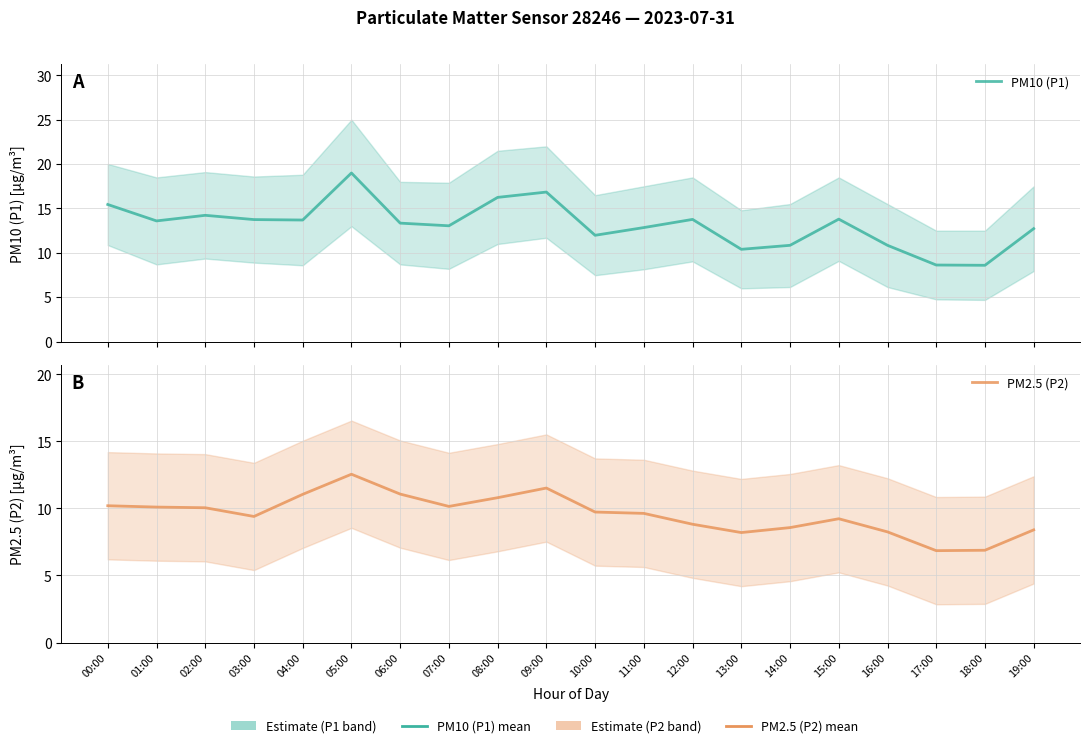

Which category has the lowest value across all series?

17:00